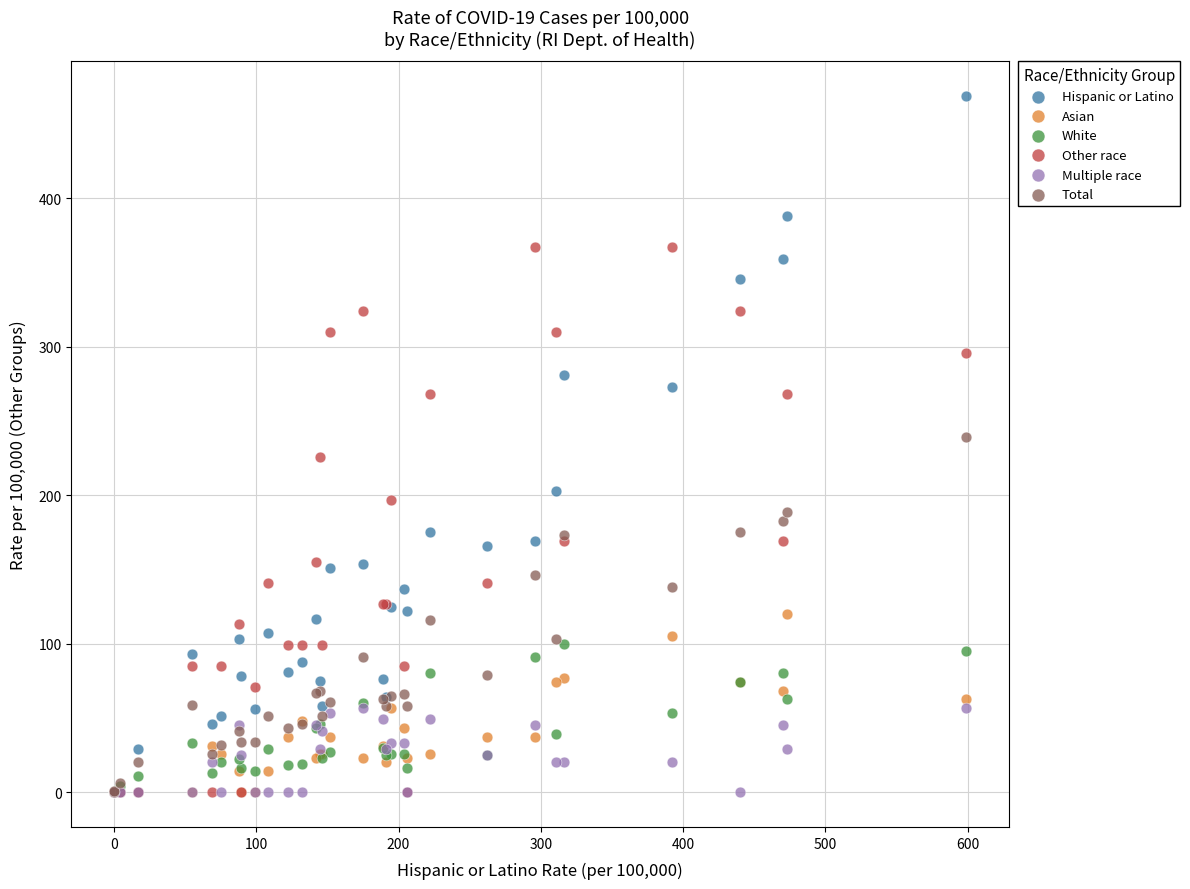

Which series has the widest spread of Y values?

Hispanic or Latino